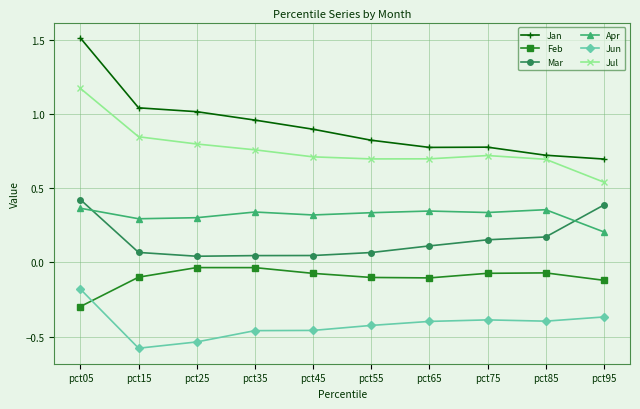

In Jul, how many points are lower than both neighbors (excluding endpoints)?

1